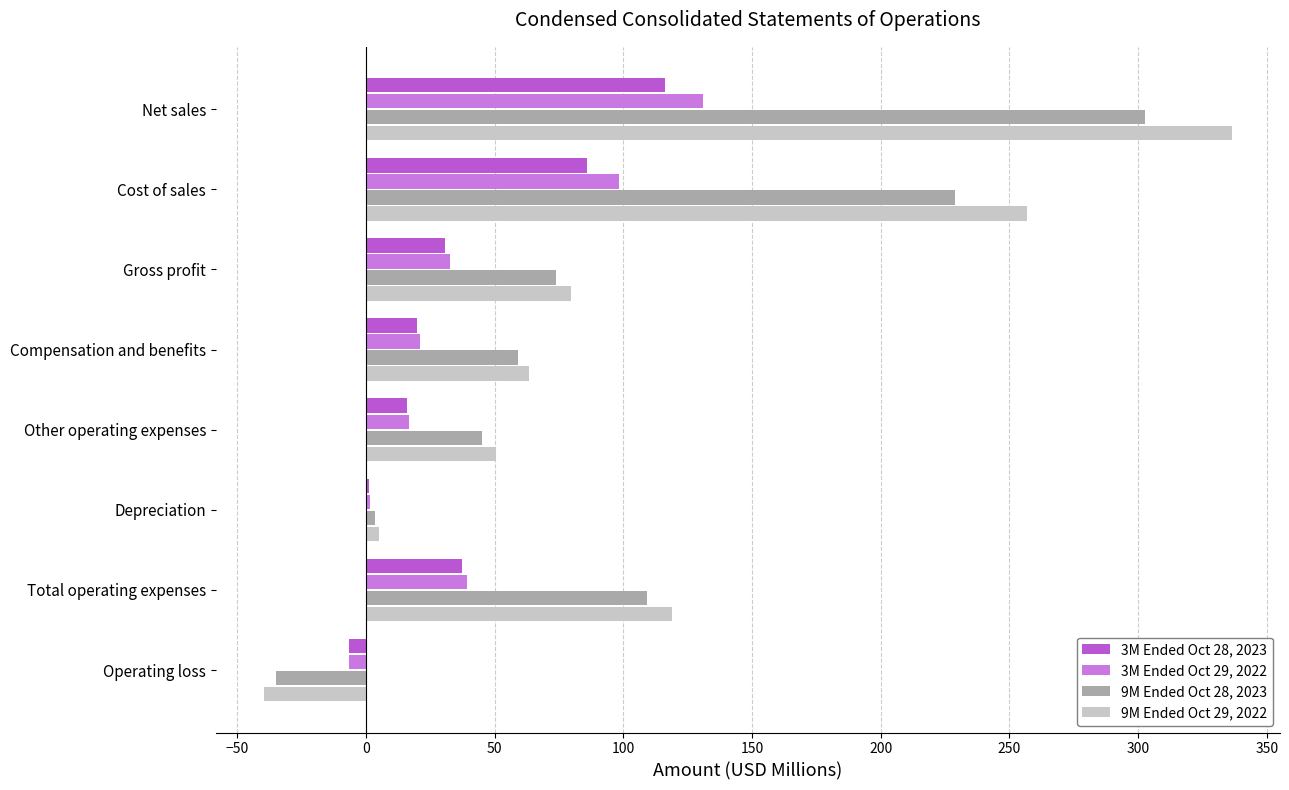

How many series are shown in this chart?

4